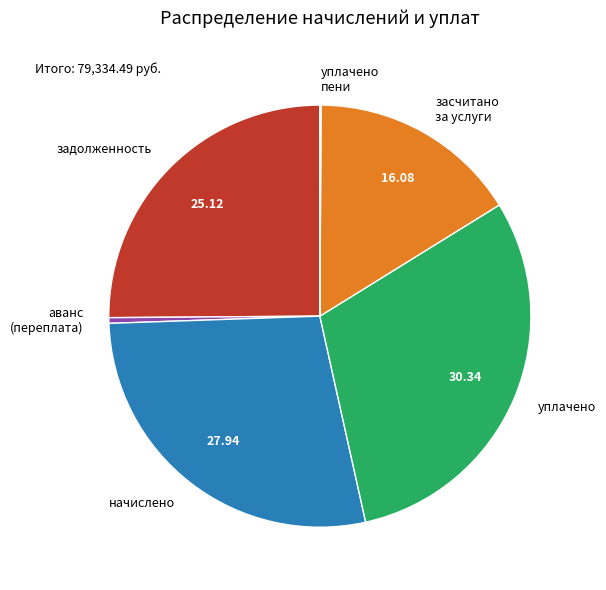

Which category has the biggest portion of the pie?

уплачено